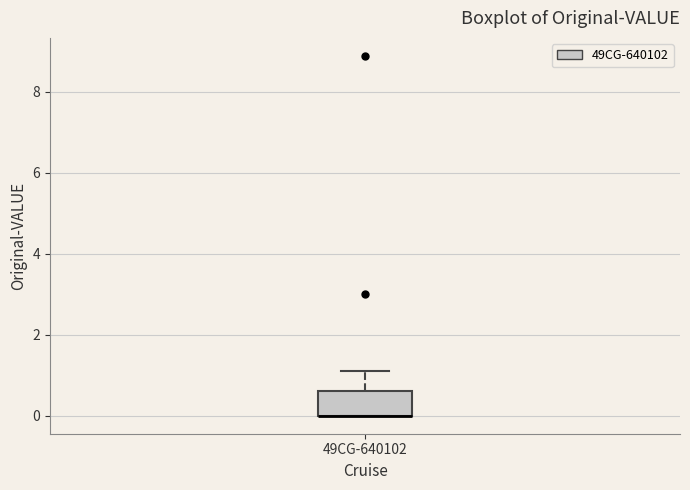

Read this box plot against the y-axis: the position of the median line, the range covered by the box, and the ends of both whiskers. The values are not printed on the chart, so give them approximately, as read against the axis.

median 0.0 (drawn on the box's lower edge), box 0.0 to 0.6, whiskers 0.0 to 1.2